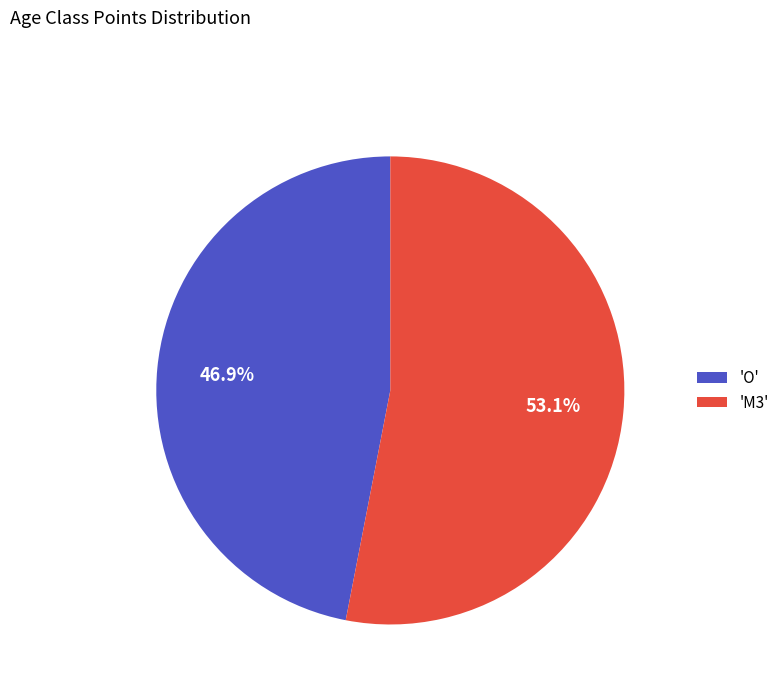

Which category has the smallest portion of the pie?

'O'